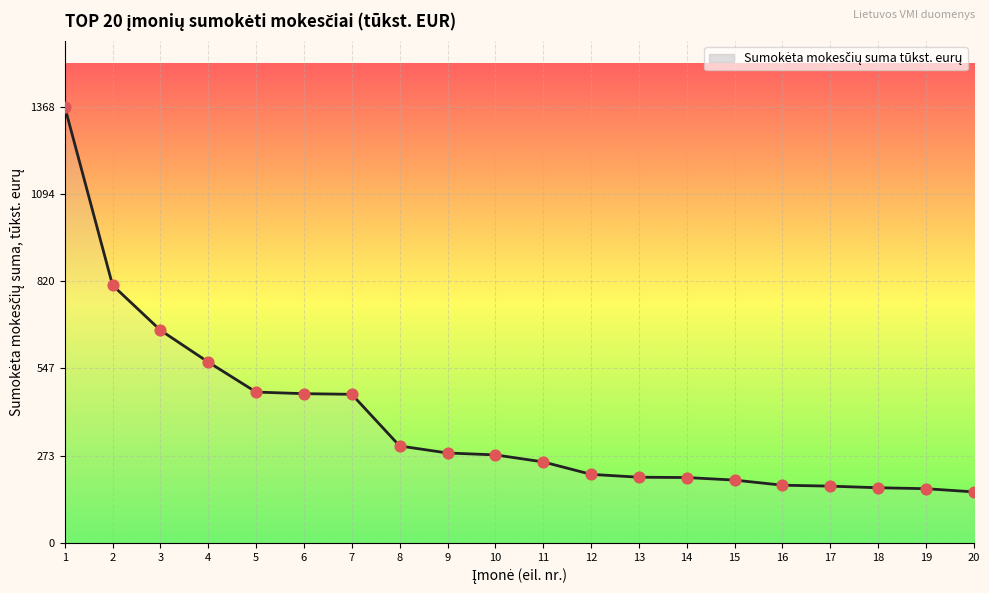

Approximately how many times larger is the value at 17 compared to 8?

0.6